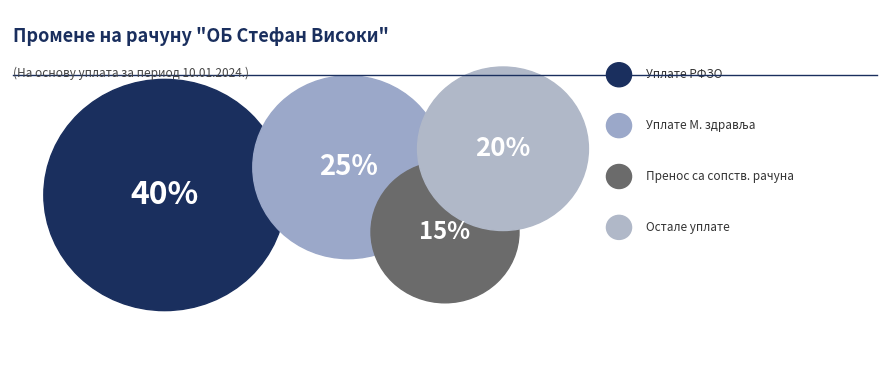

Between Уплате средстава Министарства здравља and Уплате средстава РФЗО, which is larger?

Уплате средстава РФЗО